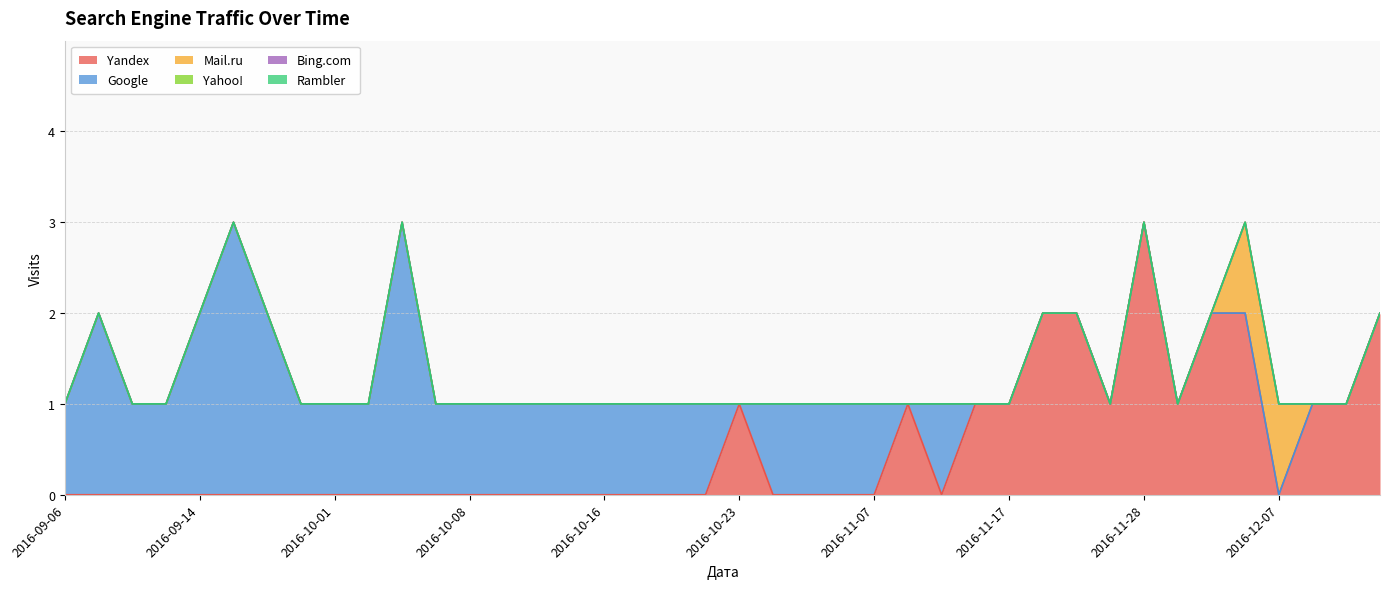

What is the maximum value shown in the chart?

3